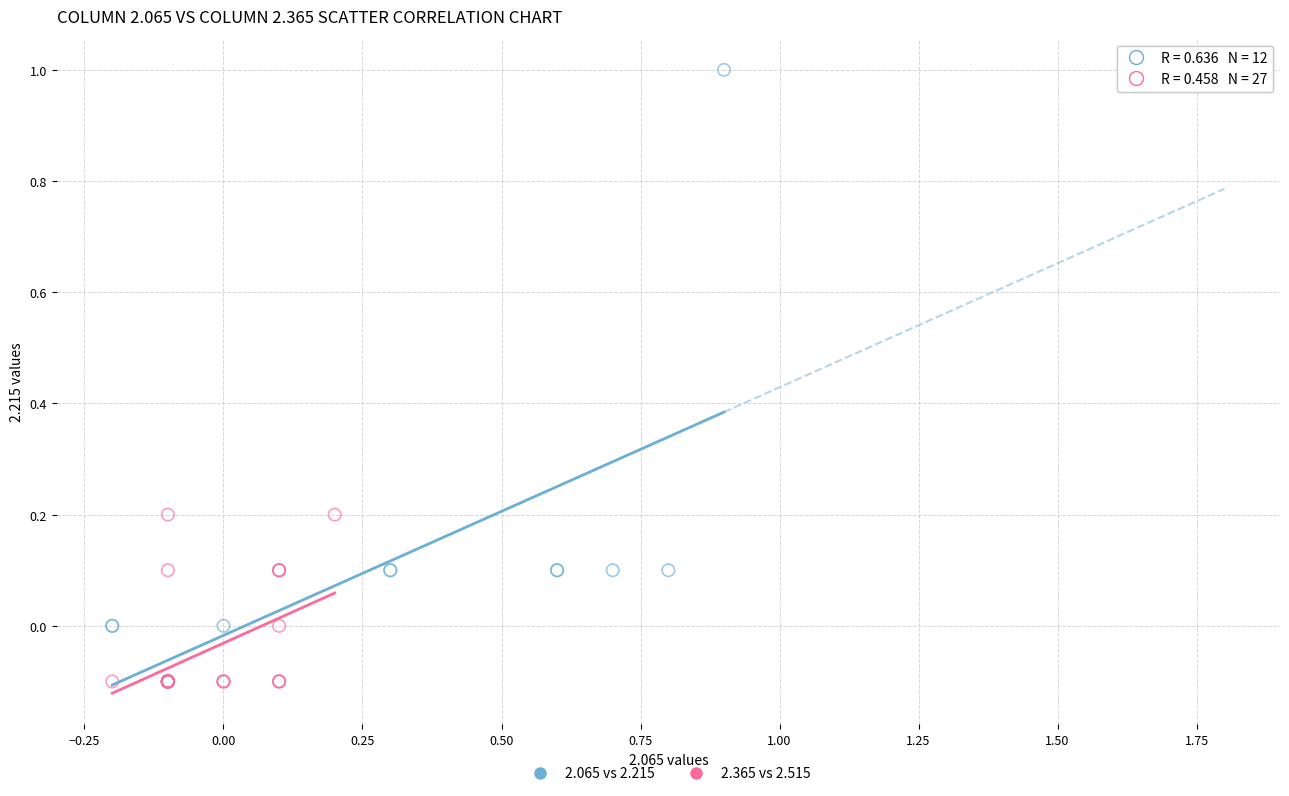

Which series has the widest spread of Y values?

2.065 vs 2.215